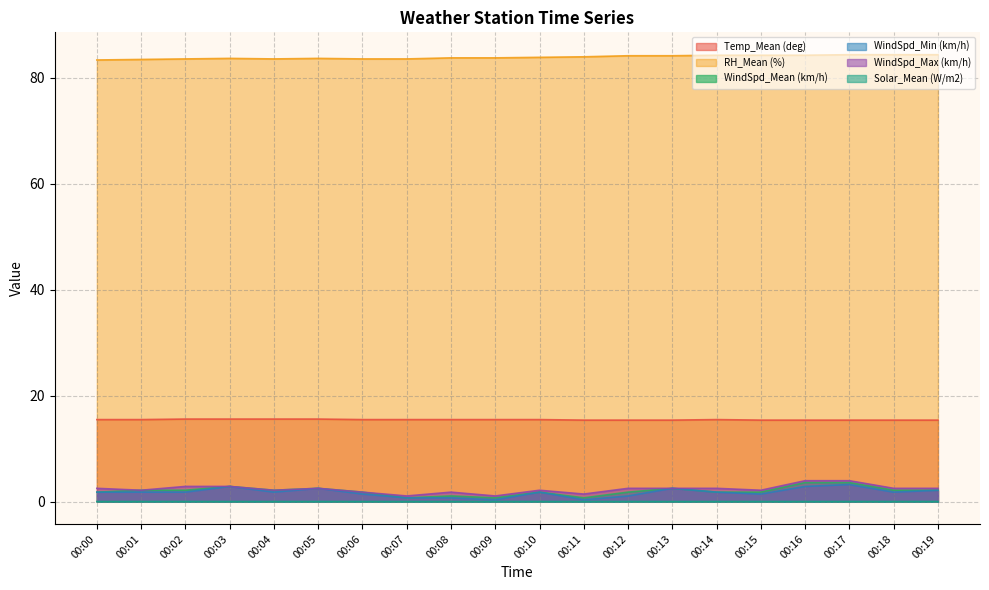

True or false: RH_Mean (%) has more than 0 points higher than both neighbors.

True